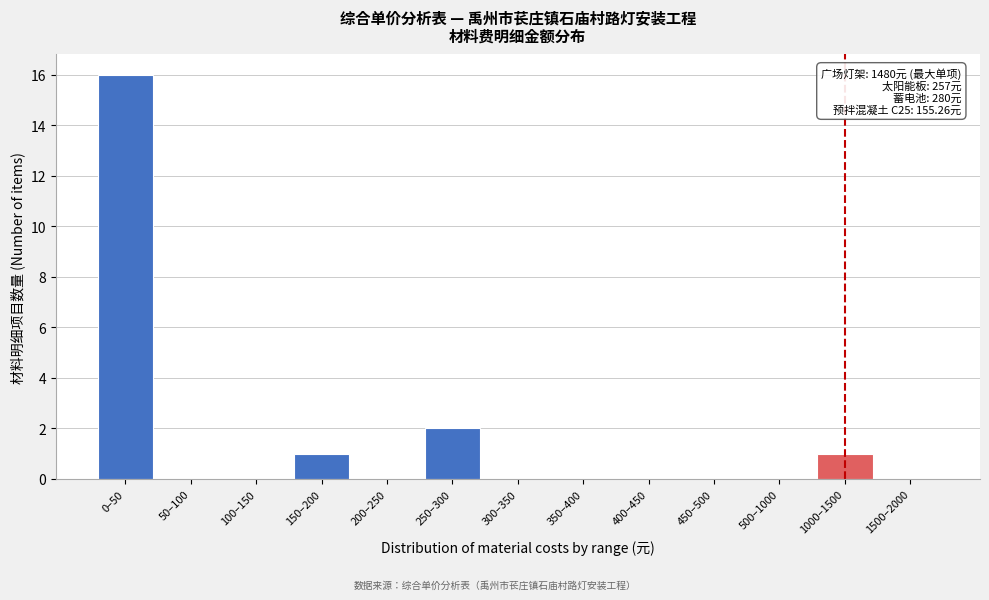

Reading left to right, transcribe all the data shown in this chart.

0–50=16	50–100=0	100–150=0	150–200=1	200–250=0	250–300=2	300–350=0	350–400=0	400–450=0	450–500=0	500–1000=0	1000–1500=1	1500–2000=0